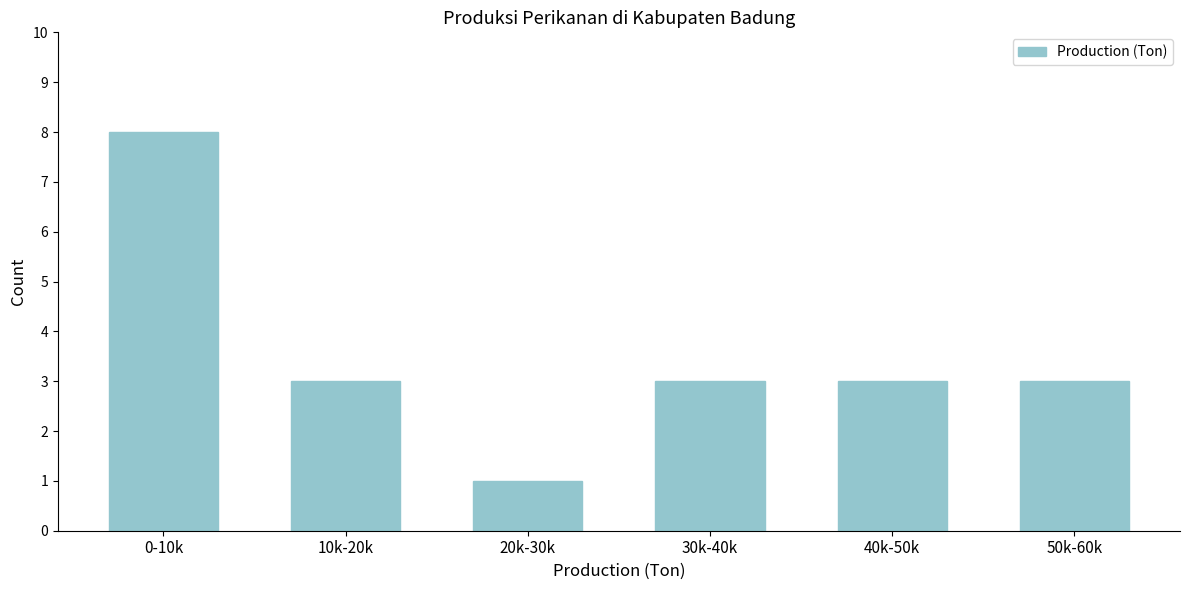

Reading left to right, transcribe all the data shown in this chart.

8	3	1	3	3	3